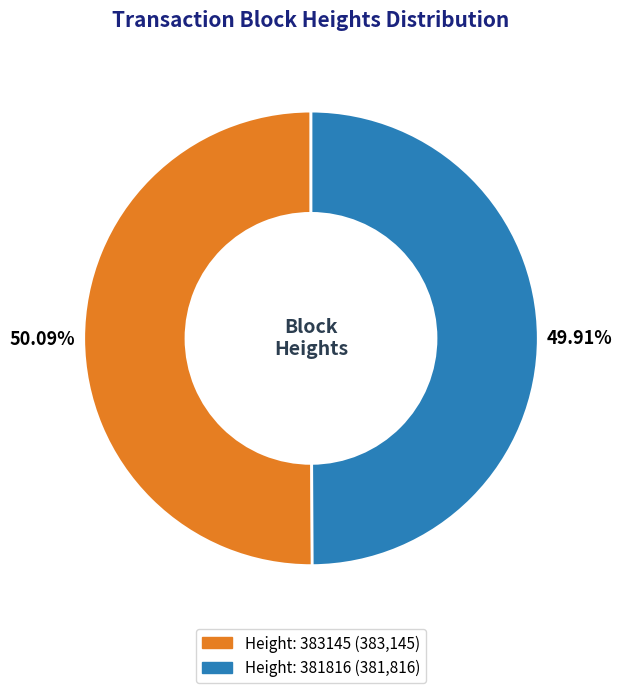

Does any single category account for the majority?

Yes